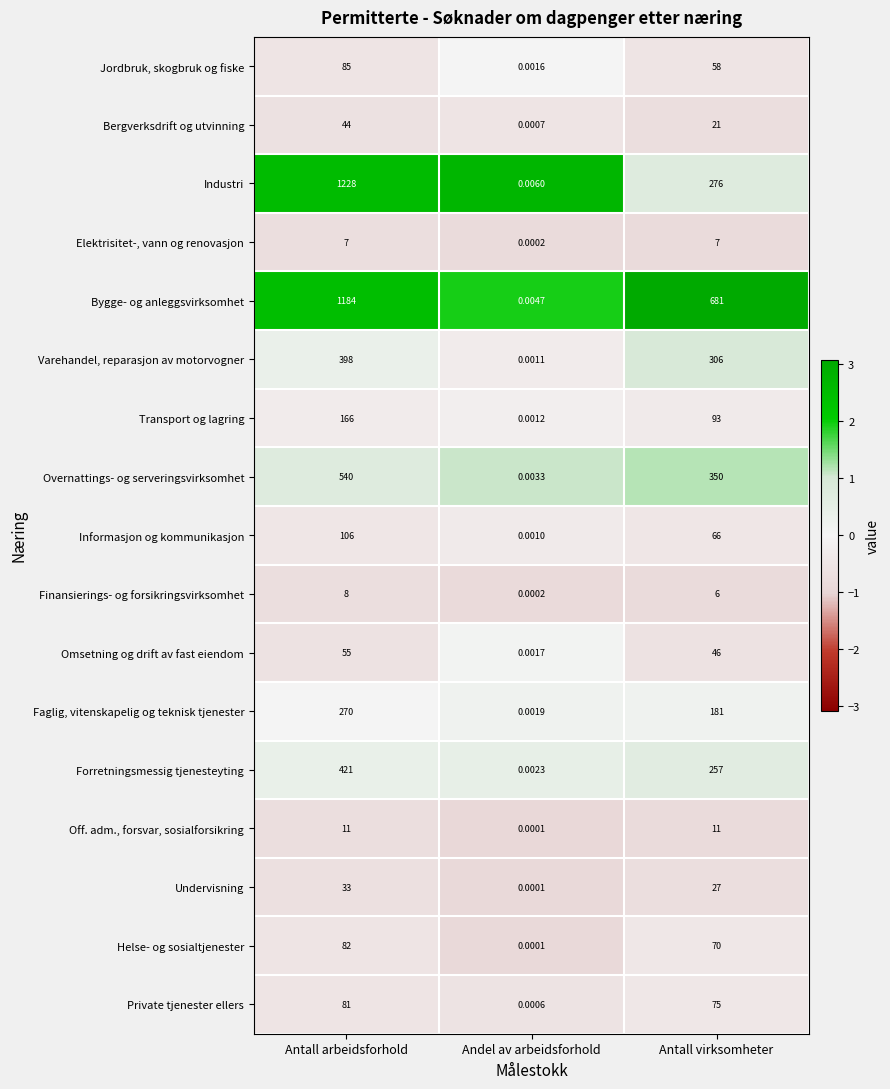

Rank the series by their maximum value, from highest to lowest.

Industri, Bygge- og anleggsvirksomhet, Overnattings- og serveringsvirksomhet, Forretningsmessig tjenesteyting, Varehandel, reparasjon av motorvogner, Faglig, vitenskapelig og teknisk tjenester, Transport og lagring, Informasjon og kommunikasjon, Jordbruk, skogbruk og fiske, Helse- og sosialtjenester, Private tjenester ellers, Omsetning og drift av fast eiendom, Bergverksdrift og utvinning, Undervisning, Off. adm., forsvar, sosialforsikring, Finansierings- og forsikringsvirksomhet, Elektrisitet-, vann og renovasjon